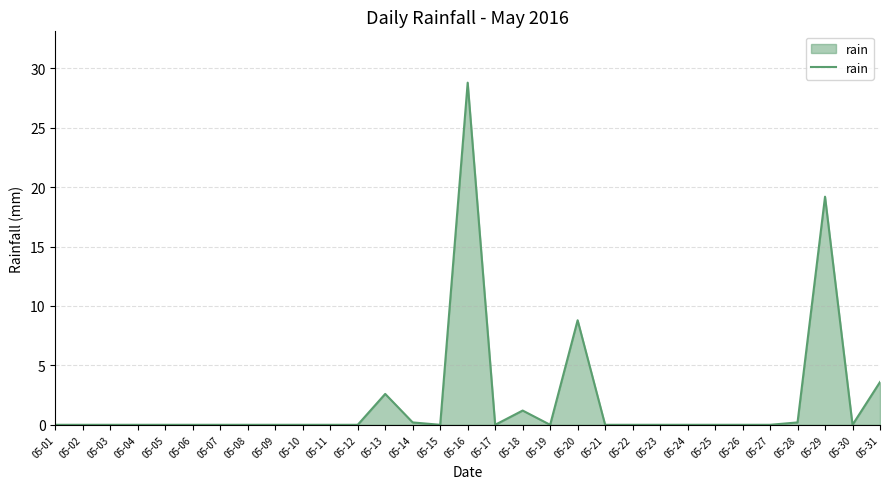

What is the change in value from 05-12 to 05-18?

+1.2